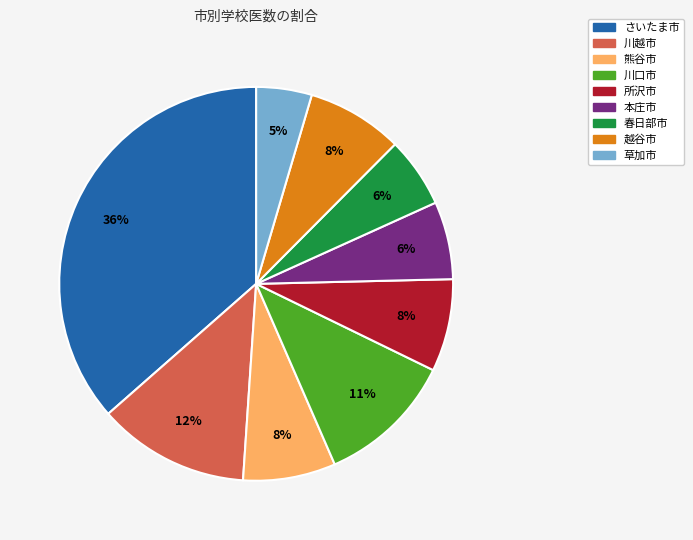

Is the sum of 熊谷市 and 草加市 greater than half?

No